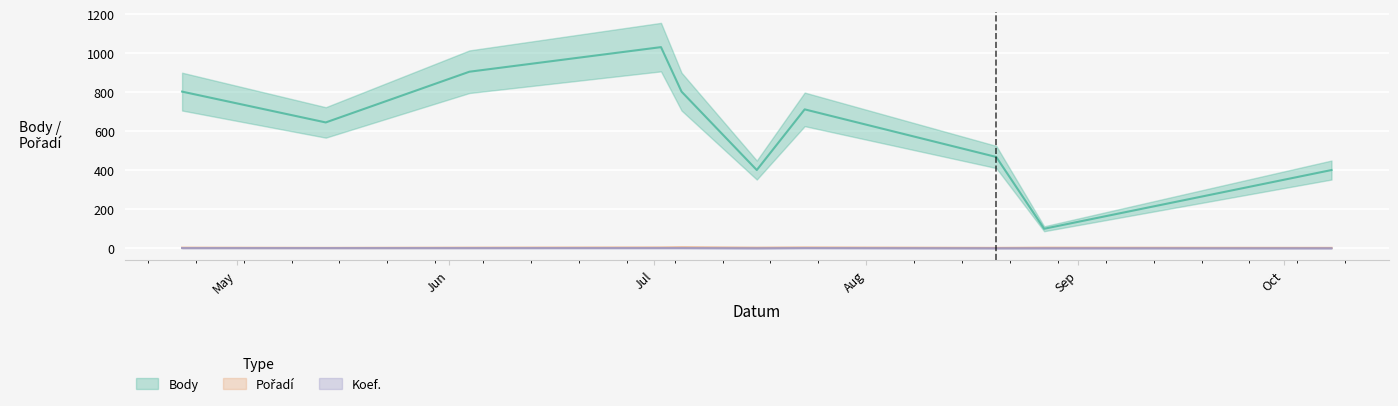

How many Pořadí values are between 3 and 5?

9